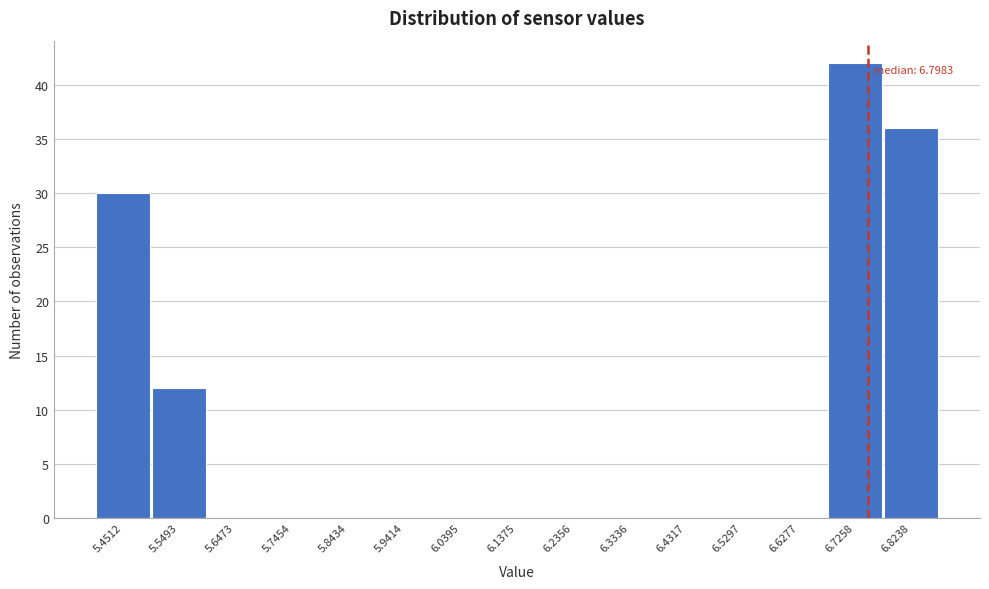

Reading left to right, transcribe all the data shown in this chart.

5.4512=30	5.5493=12	5.6473=0	5.7454=0	5.8434=0	5.9414=0	6.0395=0	6.1375=0	6.2356=0	6.3336=0	6.4317=0	6.5297=0	6.6277=0	6.7258=42	6.8238=36